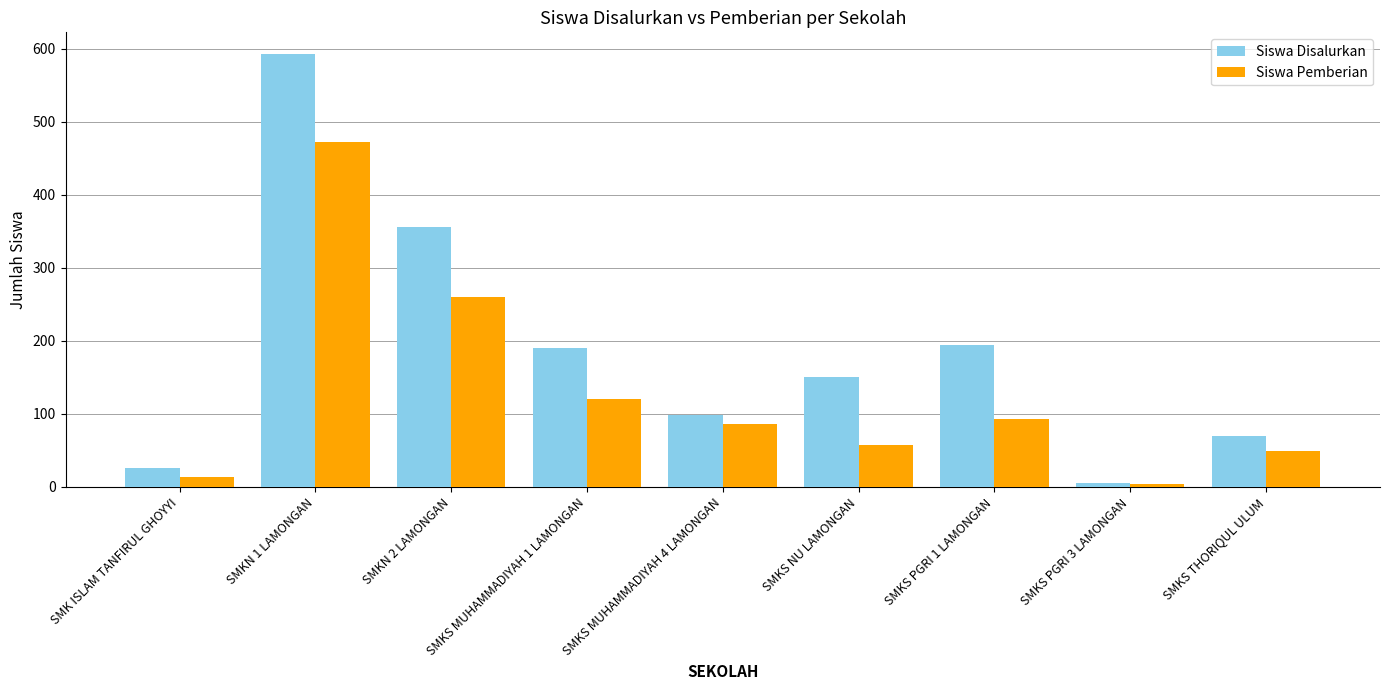

How many data points in Siswa Disalurkan are less than 151?

4